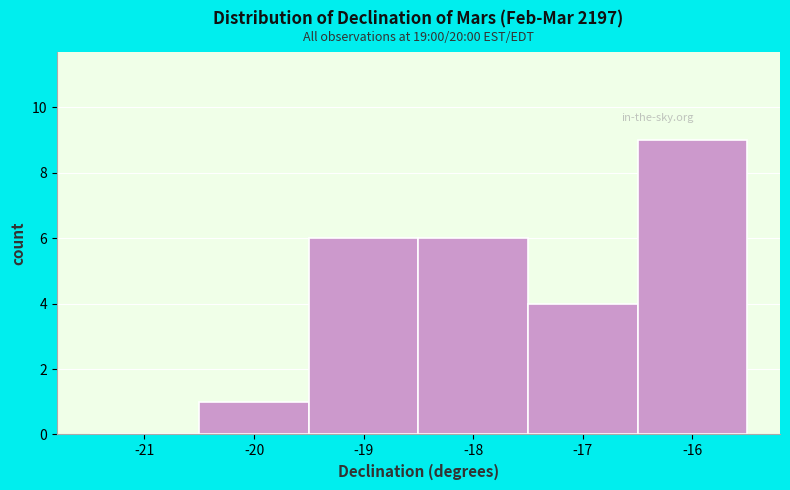

Reading left to right, list all the values displayed in this chart.

-21=0	-20=1	-19=6	-18=6	-17=4	-16=9